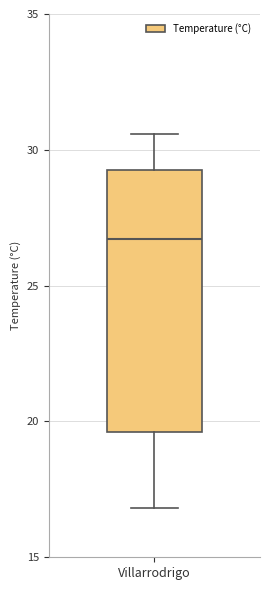

Read this box plot against the y-axis: the position of the median line, the range covered by the box, and the ends of both whiskers. The values are not printed on the chart, so give them approximately, as read against the axis.

median 26.5, box 19.5 to 29.5, whiskers 17.0 to 30.5